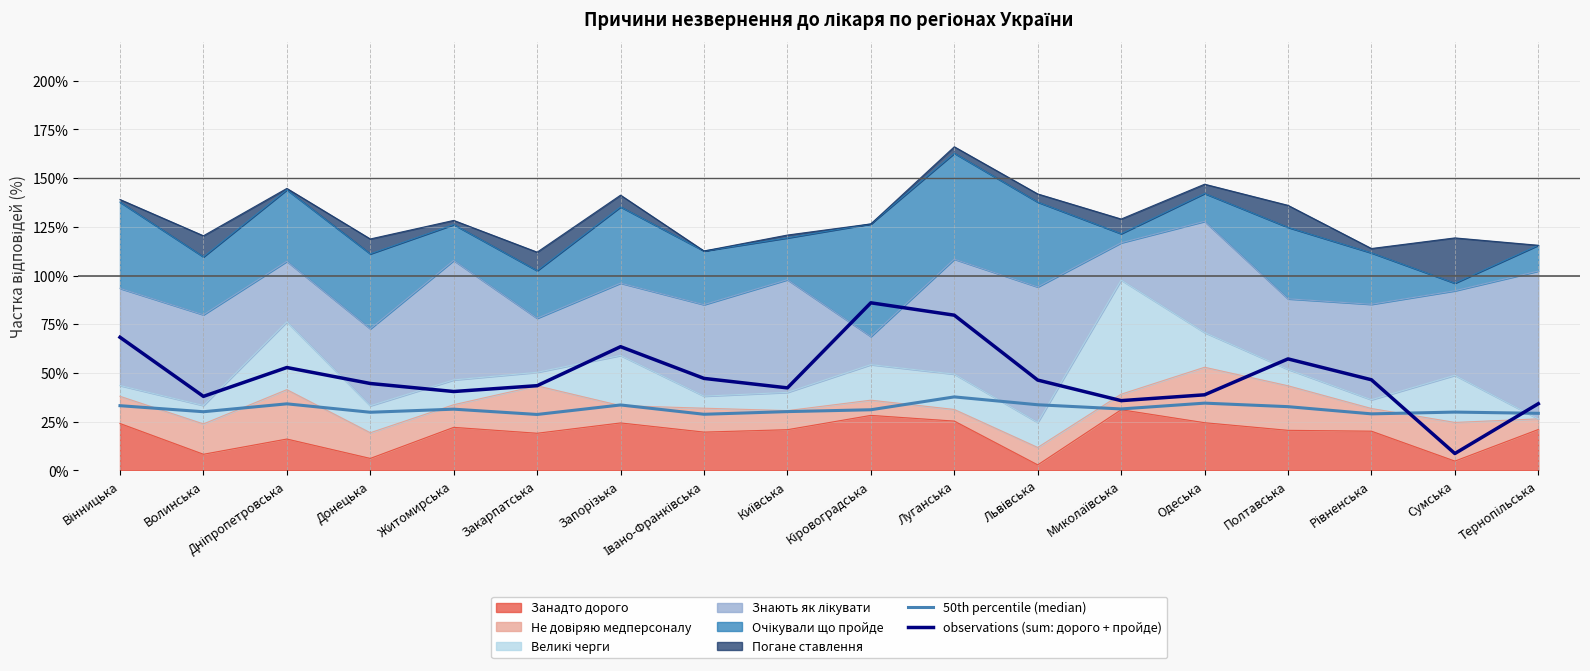

Reading left to right, what are all the values shown in this chart?

50th percentile (median): 0.3	0.3	0.3	0.3	0.3	0.3	0.3	0.3	0.3	0.3	0.4	0.3	0.3	0.3	0.3	0.3	0.3	0.3
observations (sum: дорого + пройде): 0.7	0.4	0.5	0.4	0.4	0.4	0.6	0.5	0.4	0.9	0.8	0.5	0.4	0.4	0.6	0.5	0.1	0.3